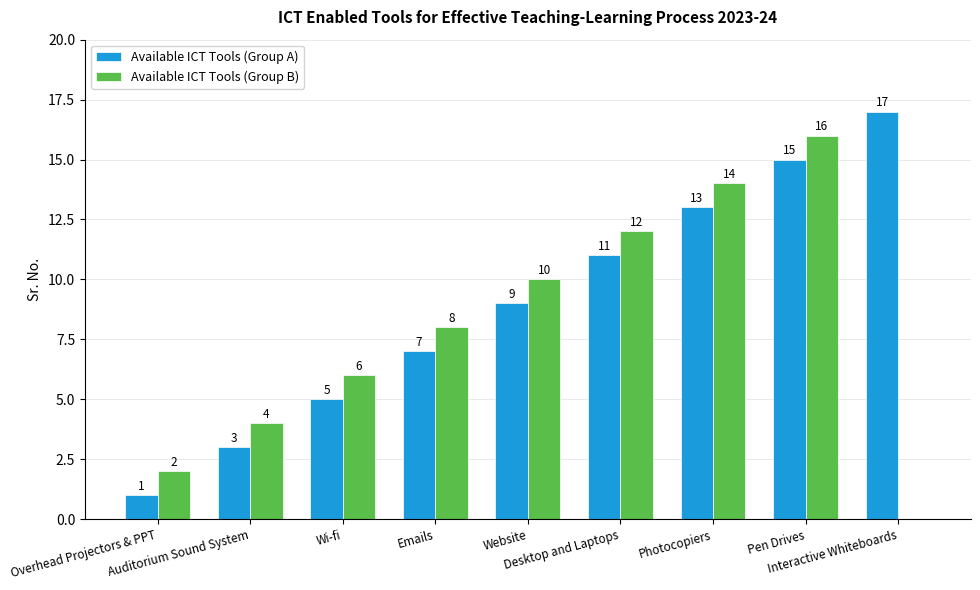

What is the maximum value for Available ICT Tools (Group A)?

17